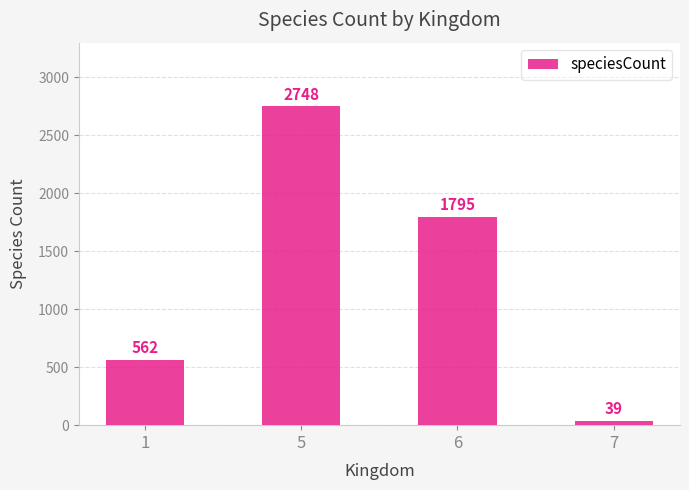

What value does the data have at 7?

39